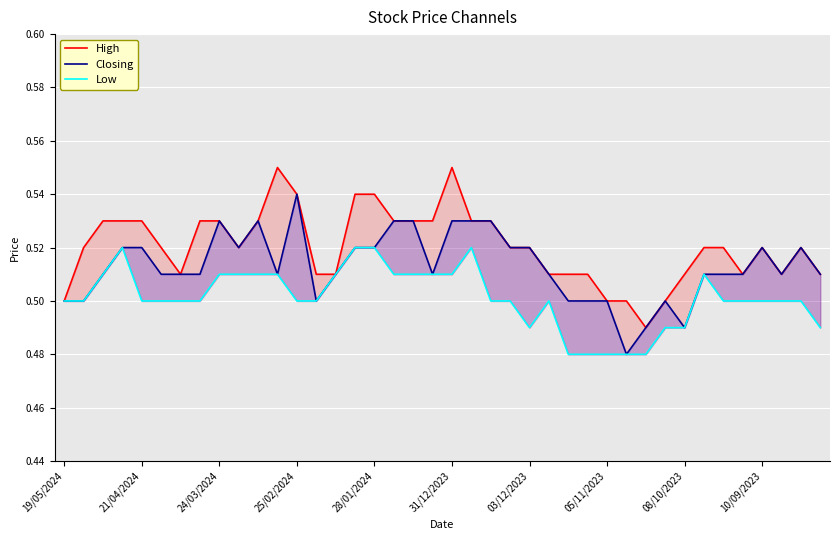

The High series shows 0.3 at 25/02/2024. True or false?

False